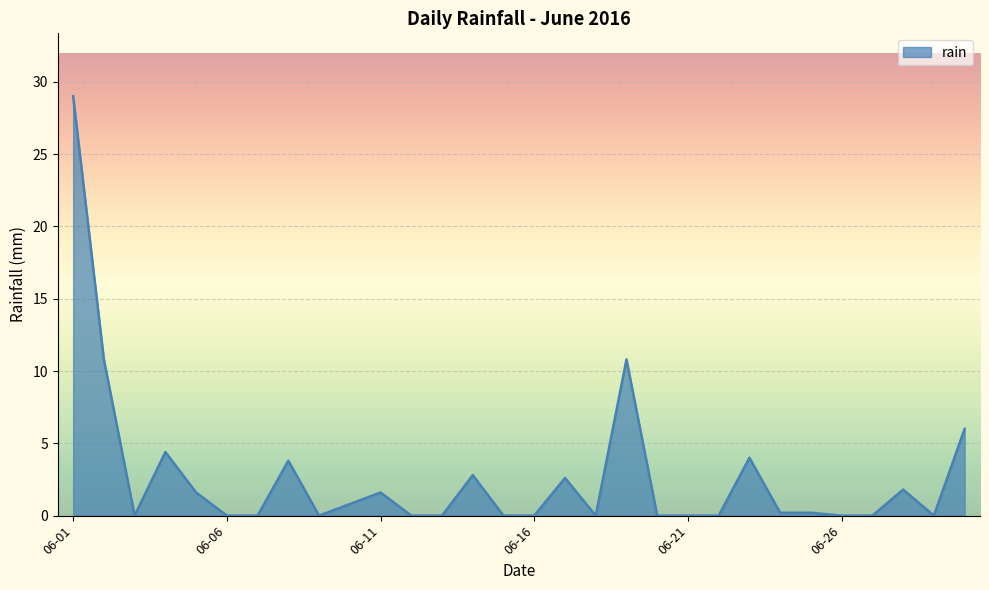

What is the greatest value displayed?

29.0